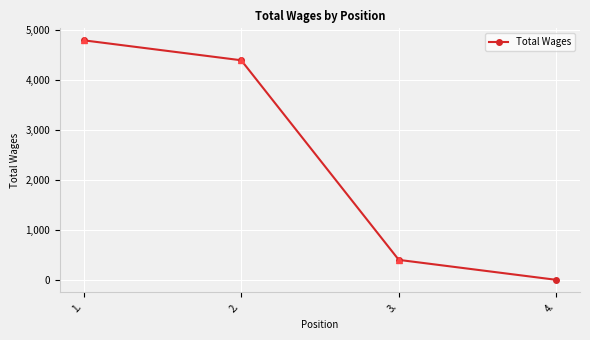

Is this an area chart (filled region under the line)?

No